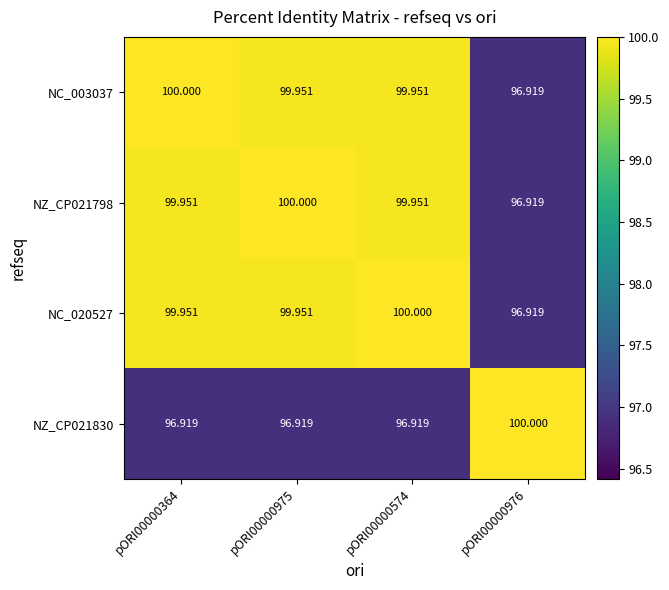

Is the value of NC_003037 at pORI00000976 greater than the value of NZ_CP021830 at pORI00000976?

No